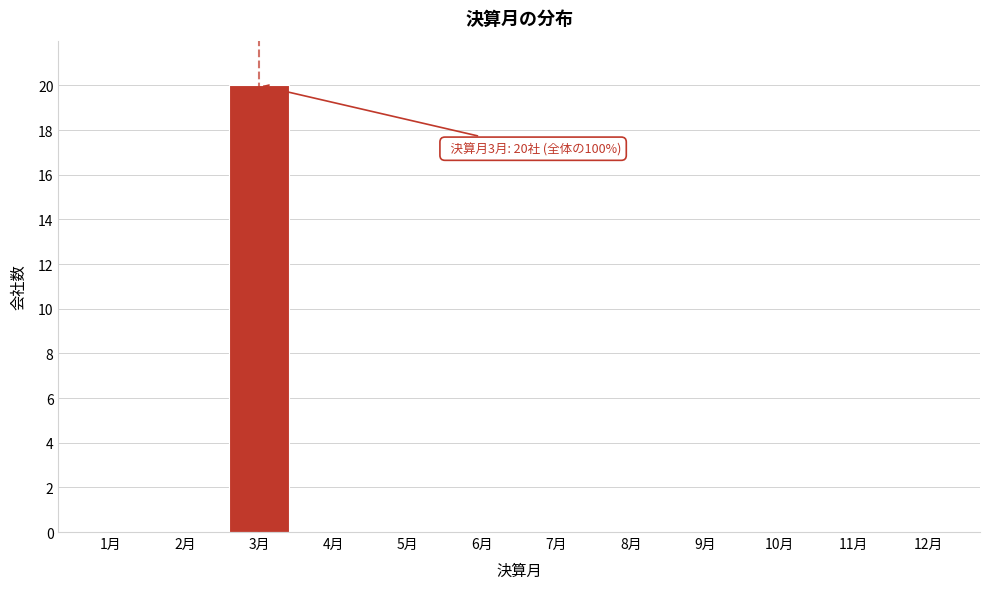

Reading right to left, what are all the values shown in this chart?

12月=0	11月=0	10月=0	9月=0	8月=0	7月=0	6月=0	5月=0	4月=0	3月=20	2月=0	1月=0